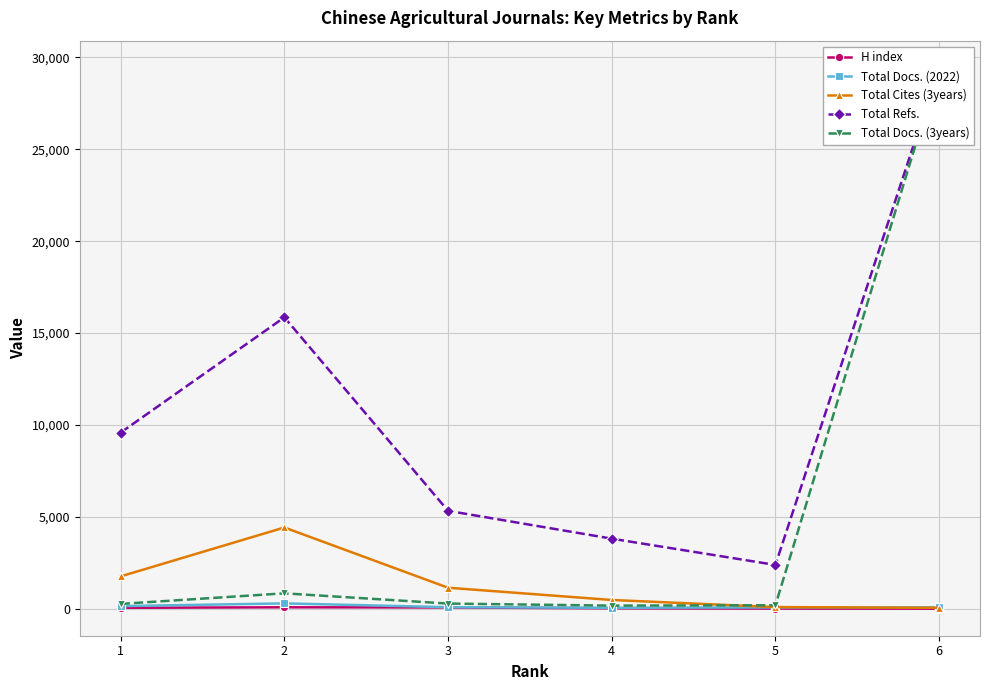

Does the chart have visible grid lines?

Yes